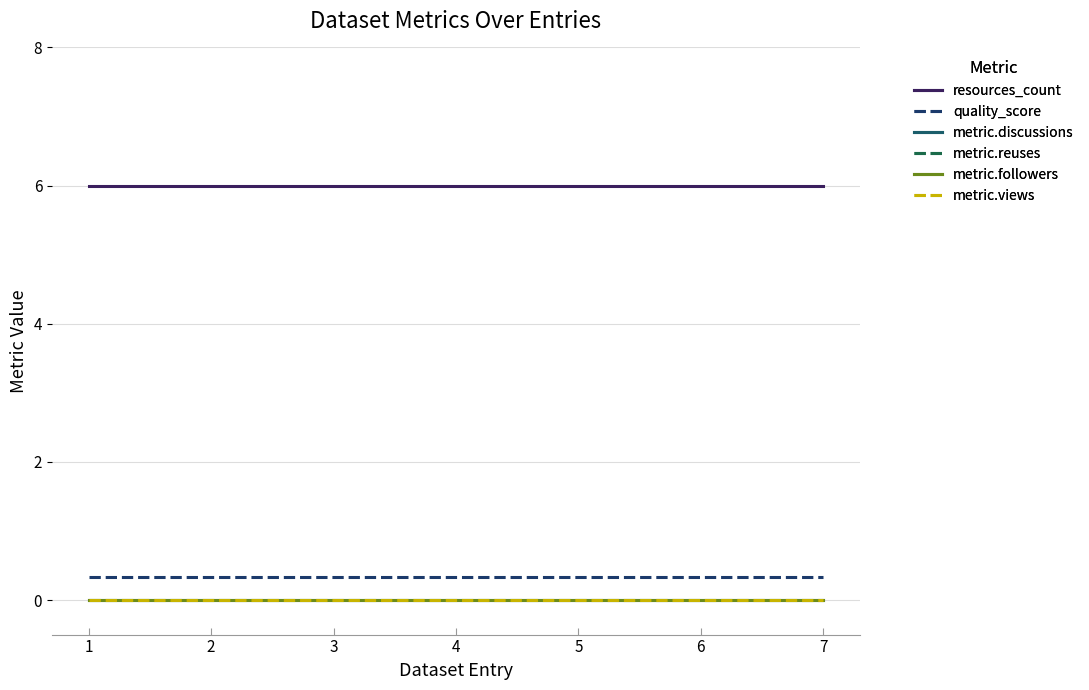

True or false: quality_score and metric.discussions cross at least once.

False